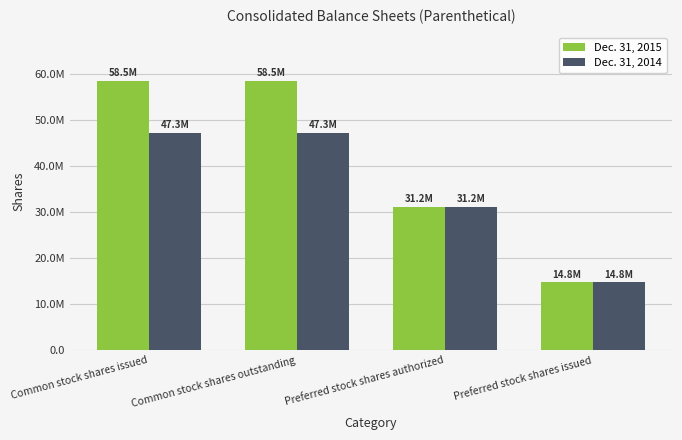

The value of Dec. 31, 2015 at Preferred stock shares authorized is 31155282. True or false?

True